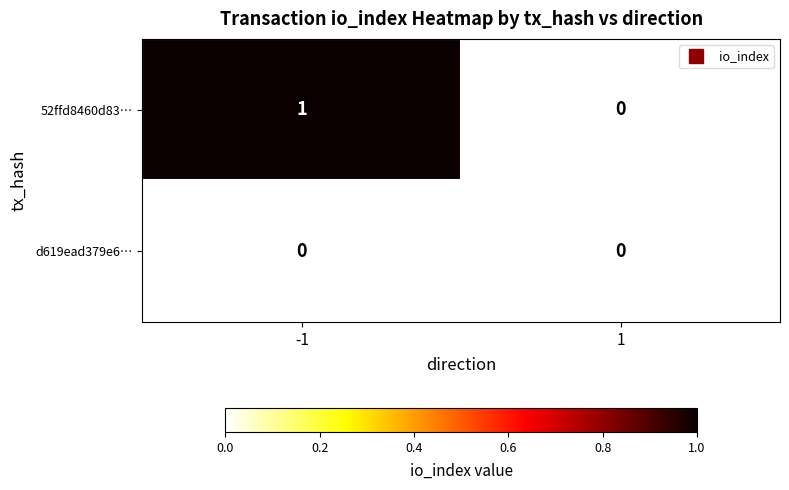

What is the difference between the highest and lowest values at -1?

1